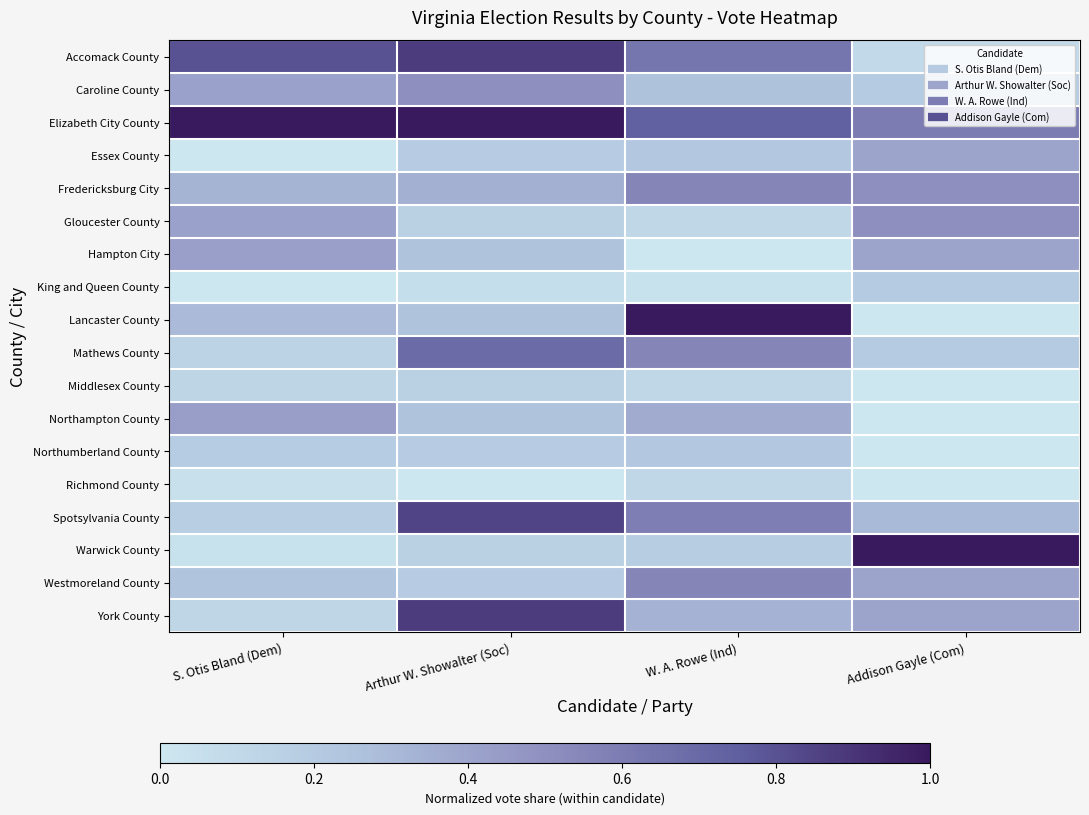

What is the difference between the highest and lowest values at Addison Gayle (Com)?

1.0